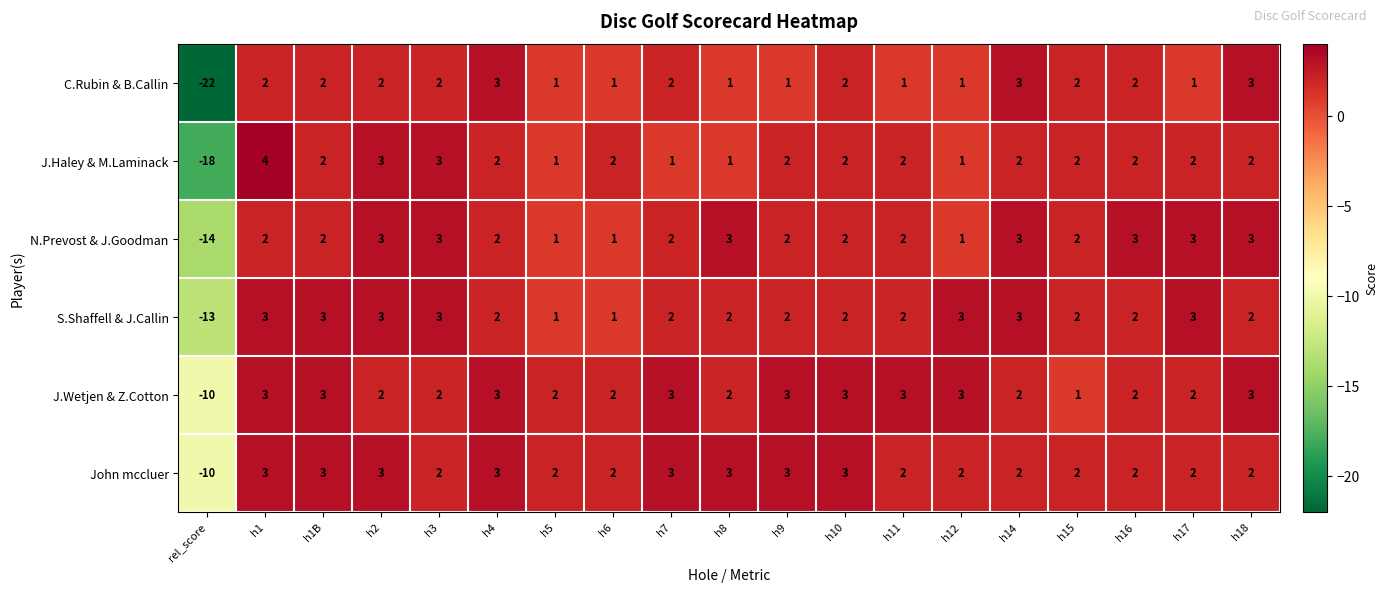

What is the total value across all series at h1?

17